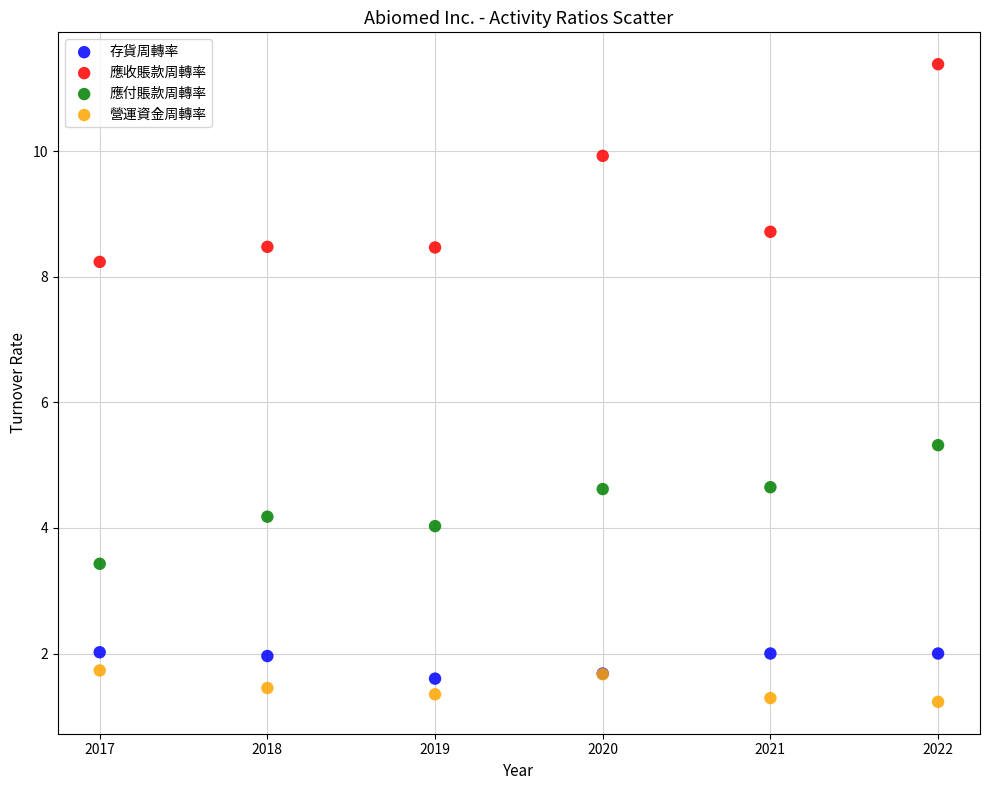

Which series reaches the maximum Y coordinate?

應收賬款周轉率